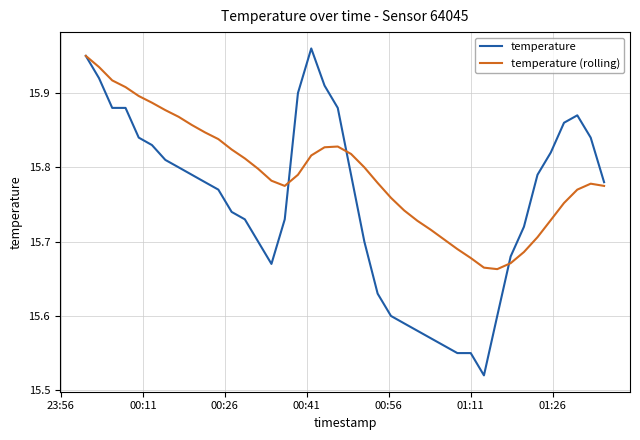

What is the sum of all temperature values?

630.1